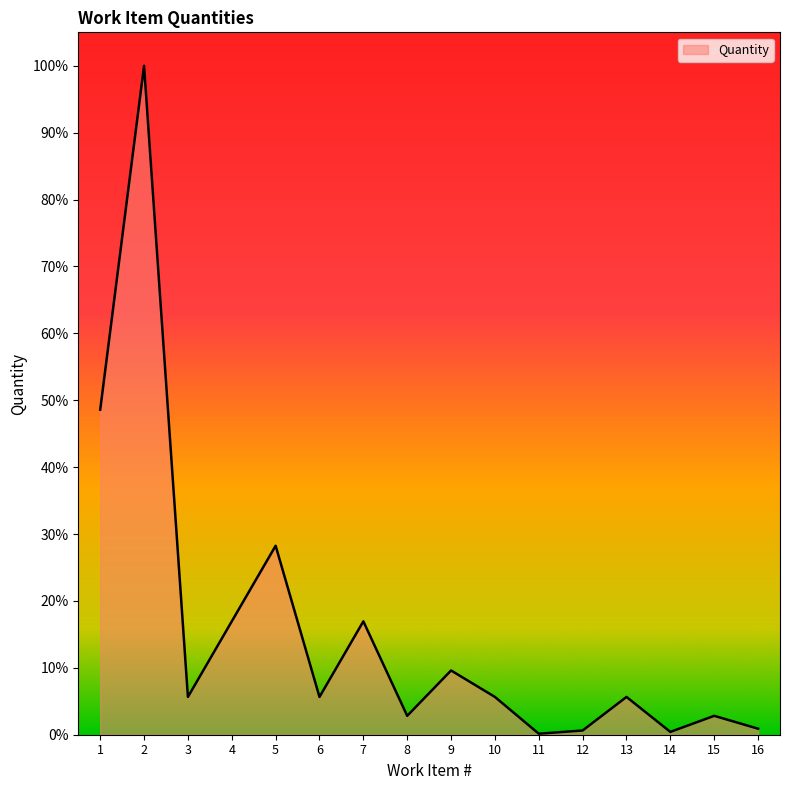

What is the difference between the maximum and minimum values?

99.8